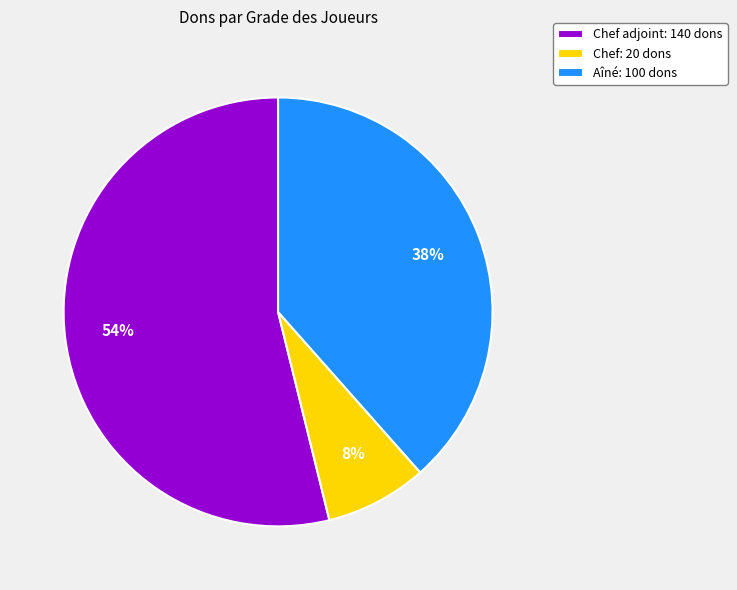

Do Aîné: 100 dons and Chef: 20 dons together represent more than half of the pie?

No